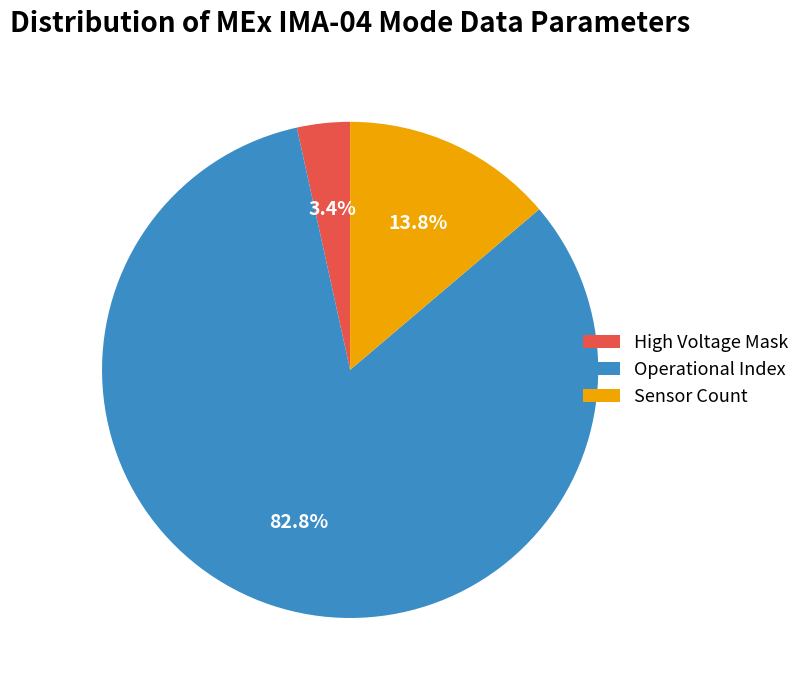

True or false: High Voltage Mask accounts for 15% of the total.

False